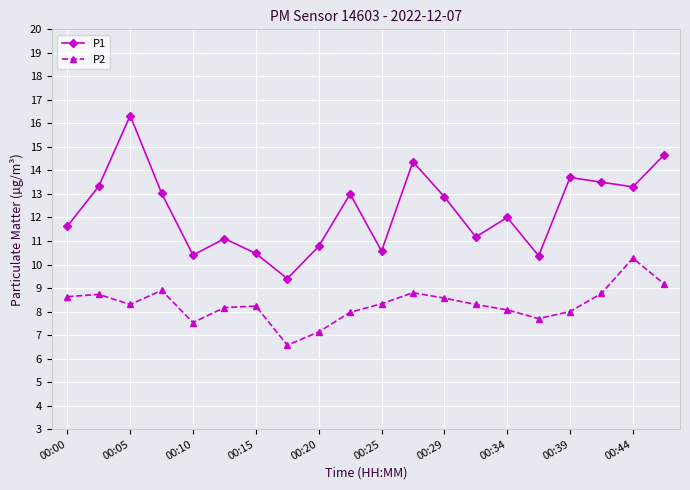

List the series in order of their peak value, highest first.

P1, P2